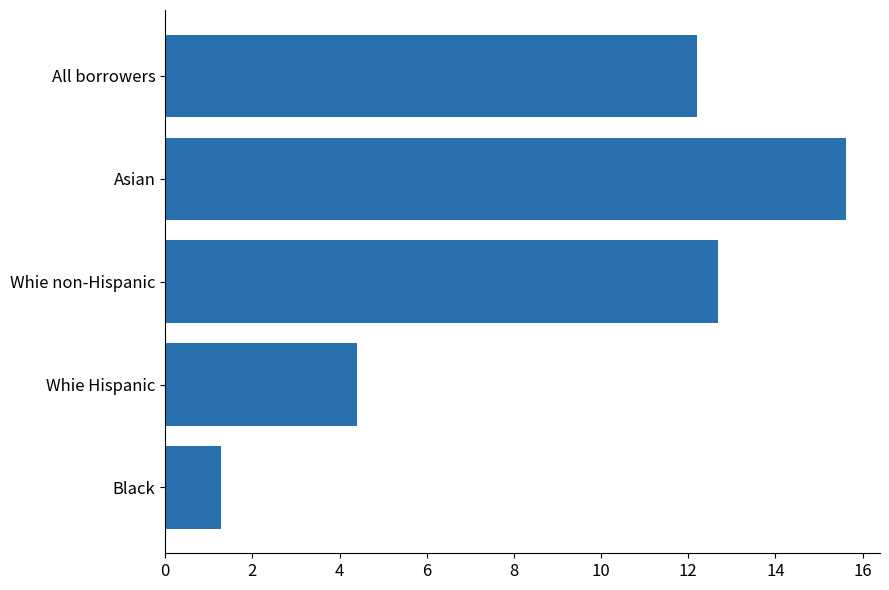

Are the bars horizontal?

Yes